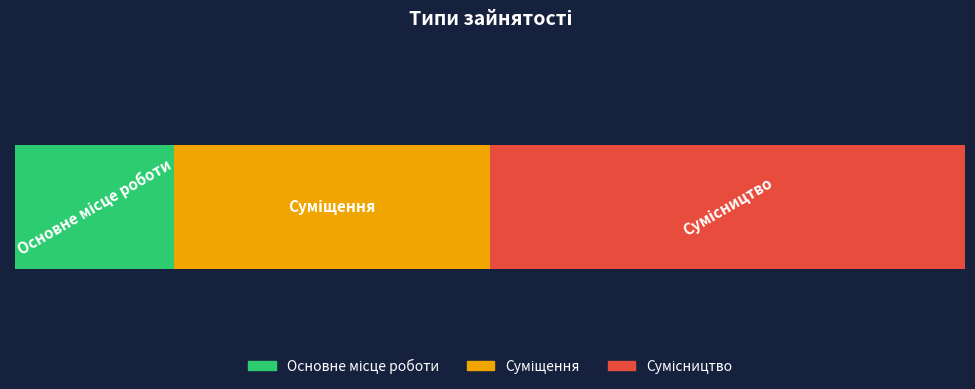

Reading left to right, list all the values displayed in this chart.

Основне місце роботи=1	Суміщення=2	Сумісництво=3